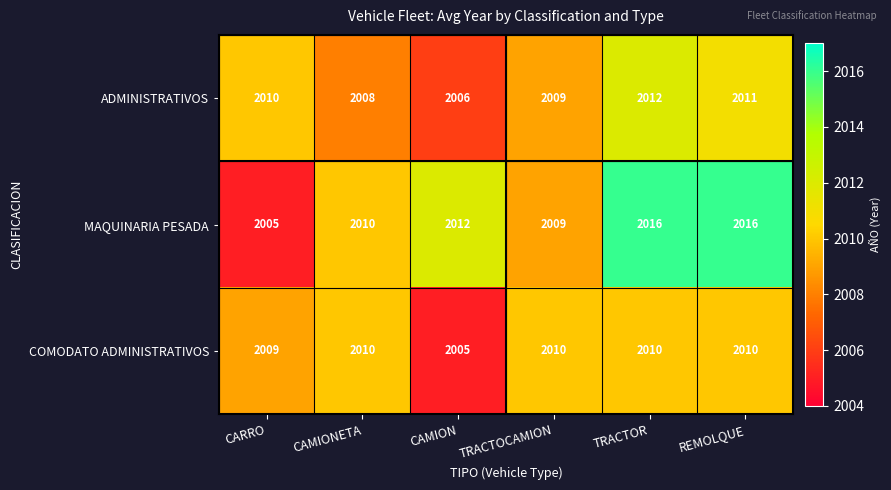

List the series in order of their peak value, lowest first.

COMODATO ADMINISTRATIVOS, ADMINISTRATIVOS, MAQUINARIA PESADA